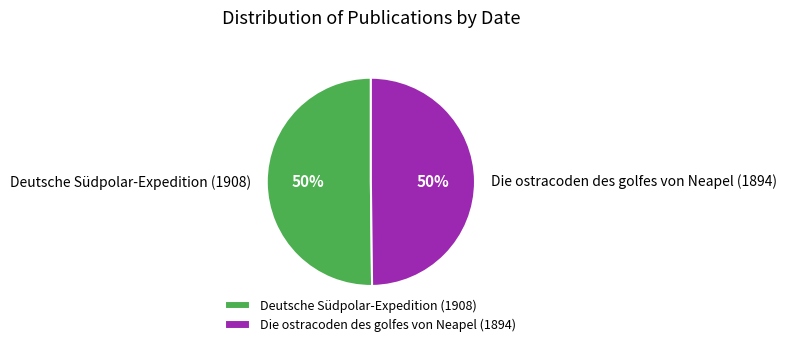

Is the sum of Die ostracoden des golfes von Neapel (1894) and Deutsche Südpolar-Expedition (1908) greater than half?

Yes